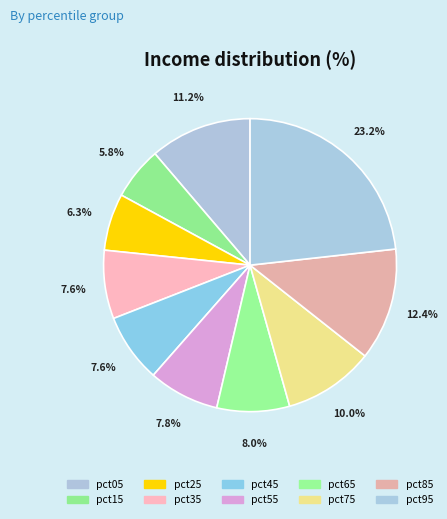

Which category has the biggest portion of the pie?

pct95